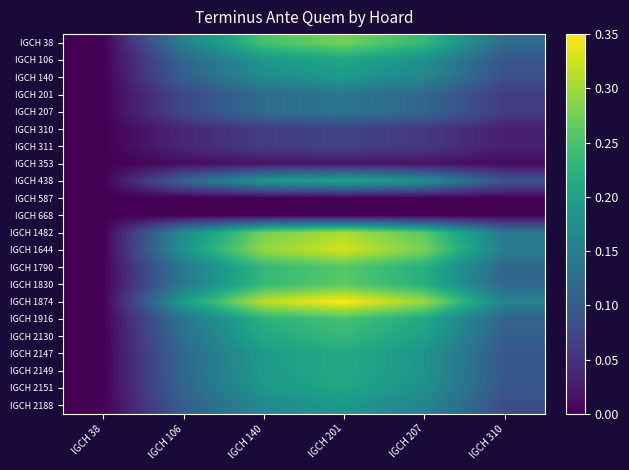

What is the spread (max minus min) of values at IGCH 201?

0.3